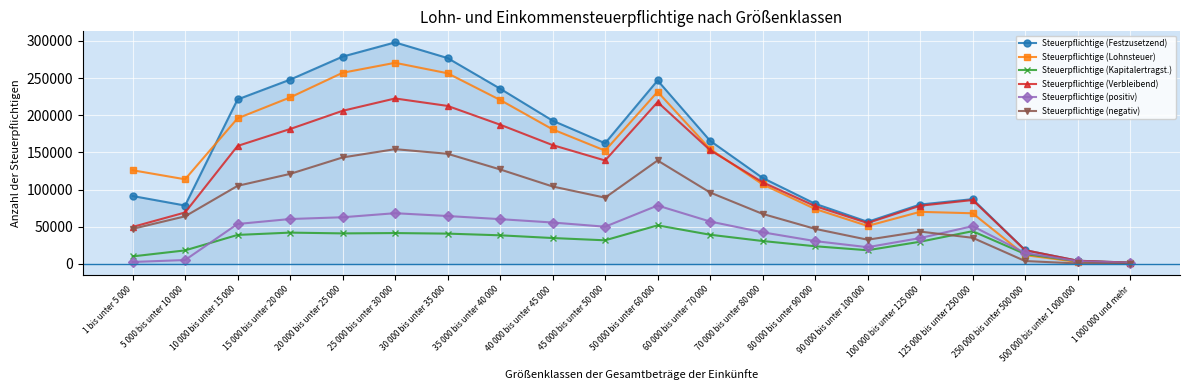

What is the maximum value shown in the chart?

297987